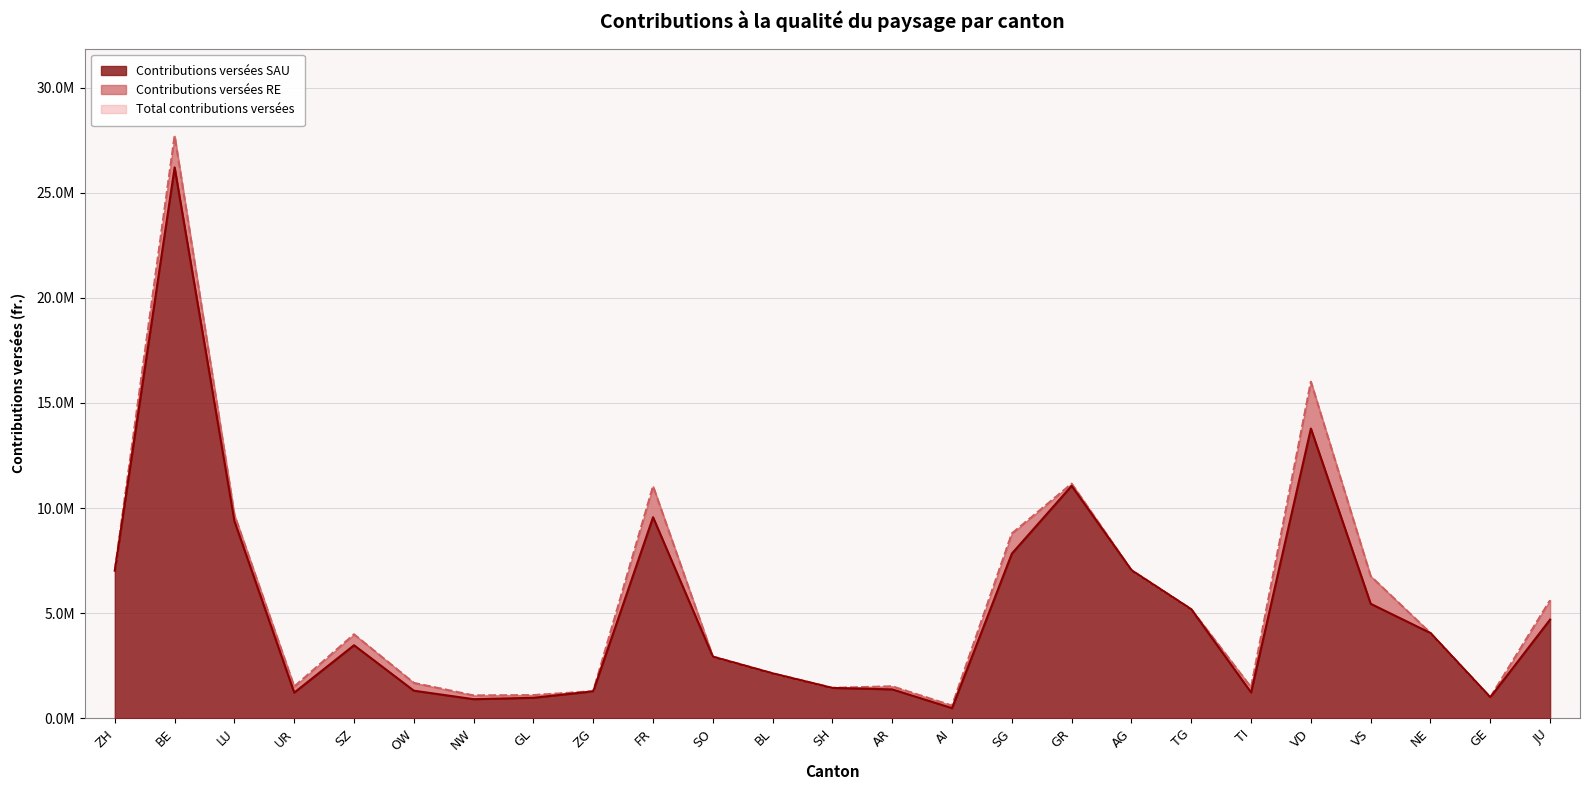

Which label corresponds to the smallest value in the chart?

AI